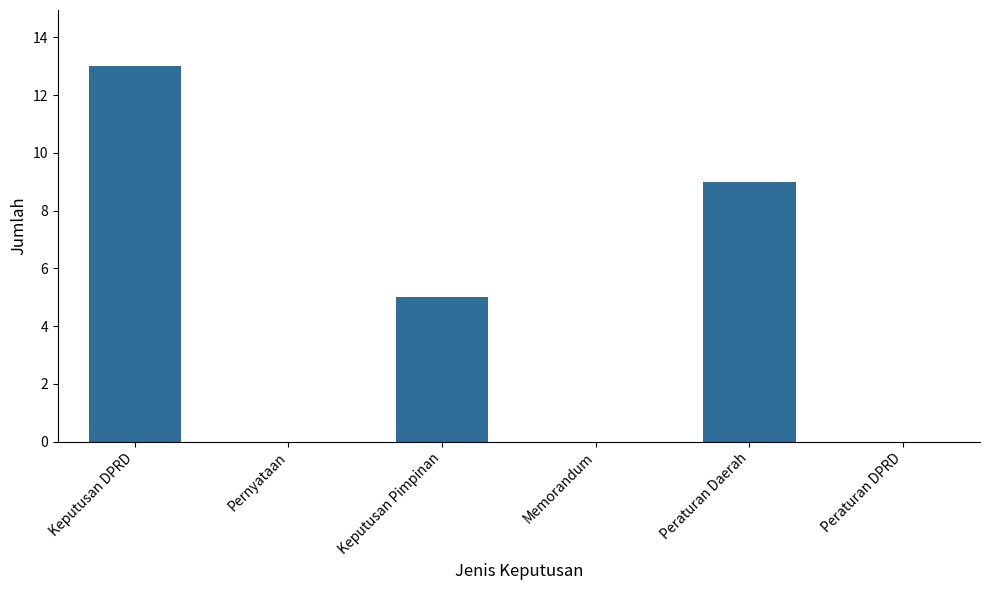

Does the chart contain stacked bars?

No